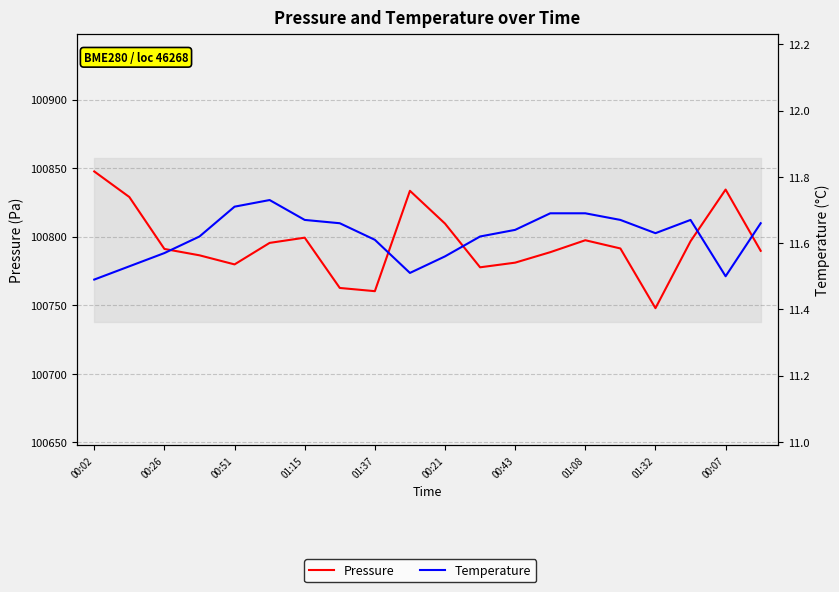

Is this an area chart (filled region under the line)?

No